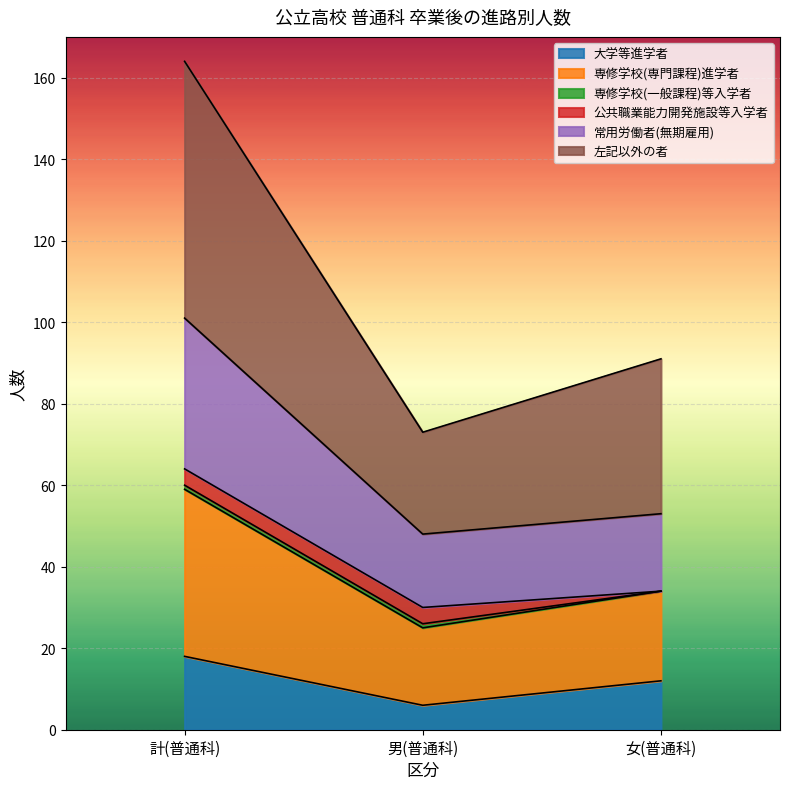

The value of 常用労働者(無期雇用) at 計(普通科) is 53. True or false?

False